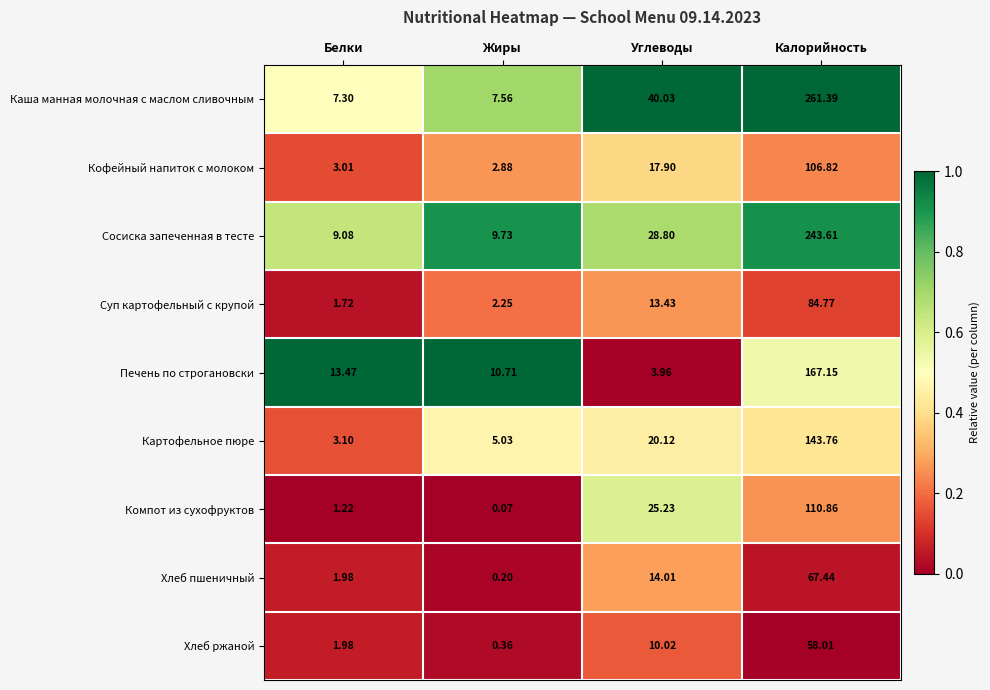

Where does the Суп картофельный с крупой series first go above 13?

Углеводы